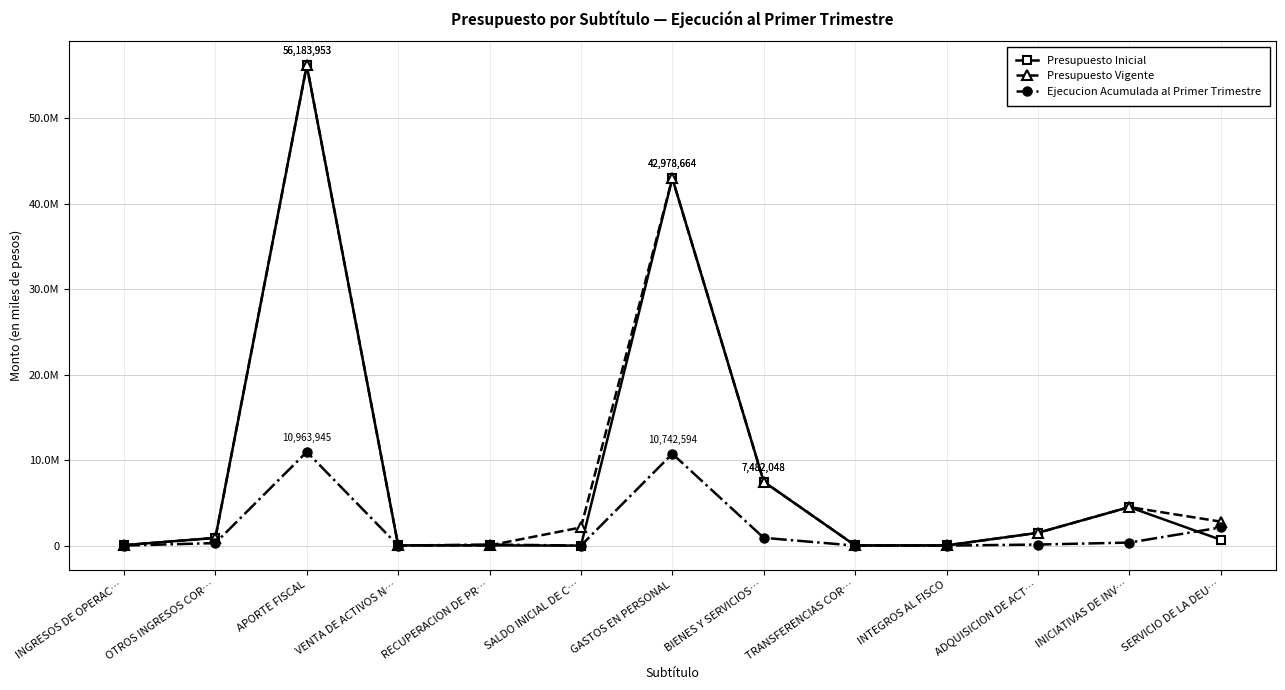

Which category has the lowest value in the Presupuesto Vigente series?

TRANSFERENCIAS COR…